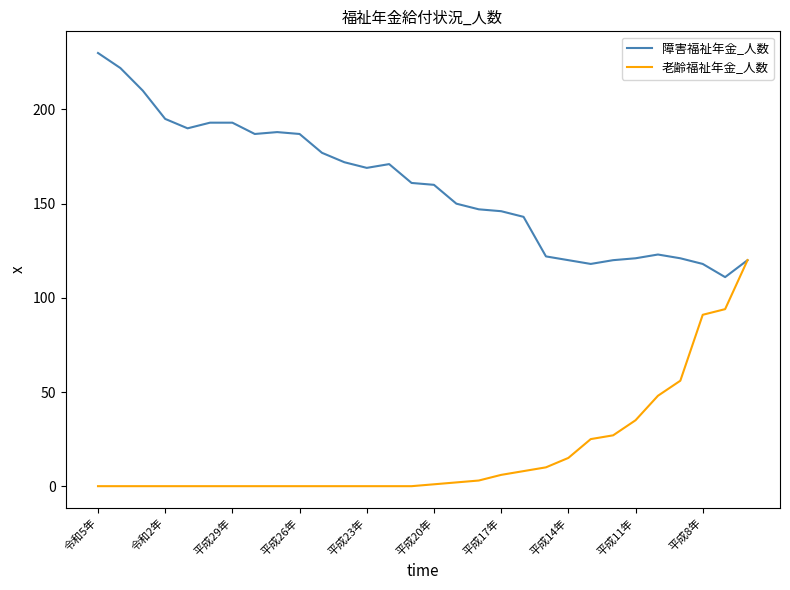

What is the highest value of the 老齢福祉年金_人数 series?

120